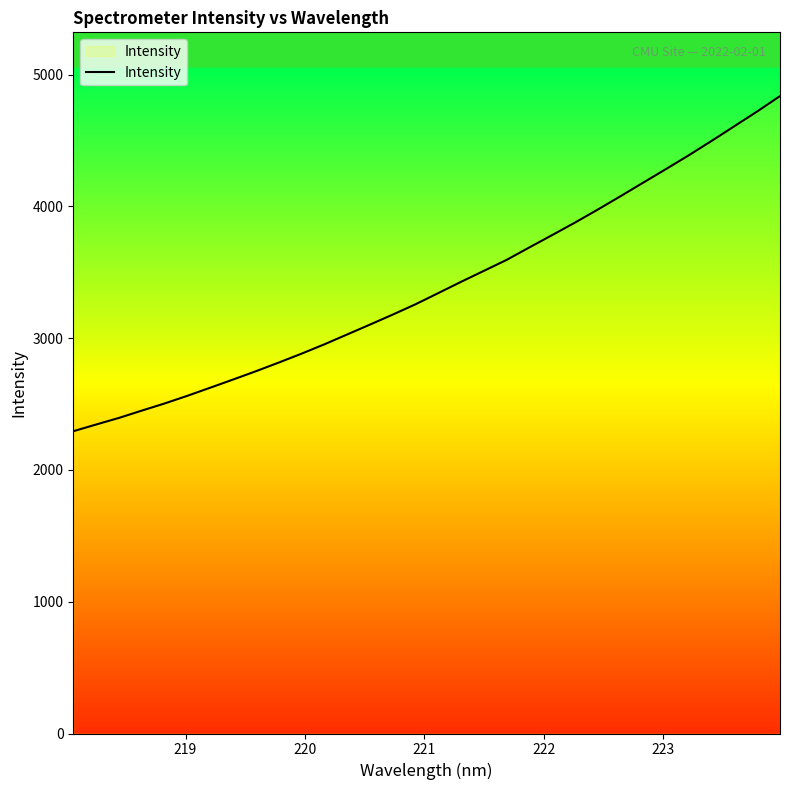

What is the difference between the maximum and minimum values?

2543.5